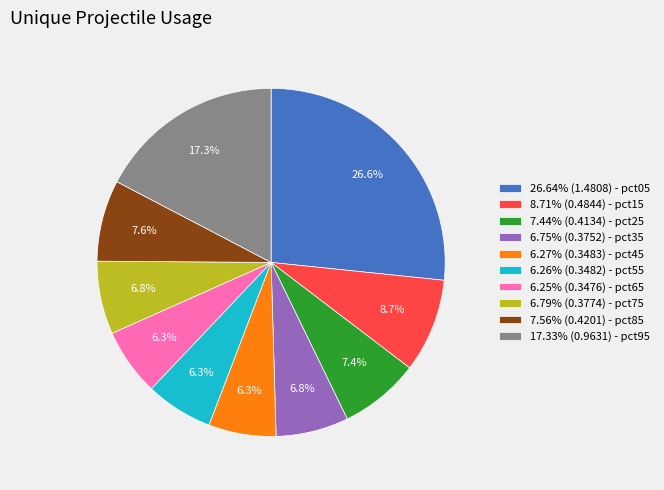

Is there any slice that represents more than half of the pie?

No